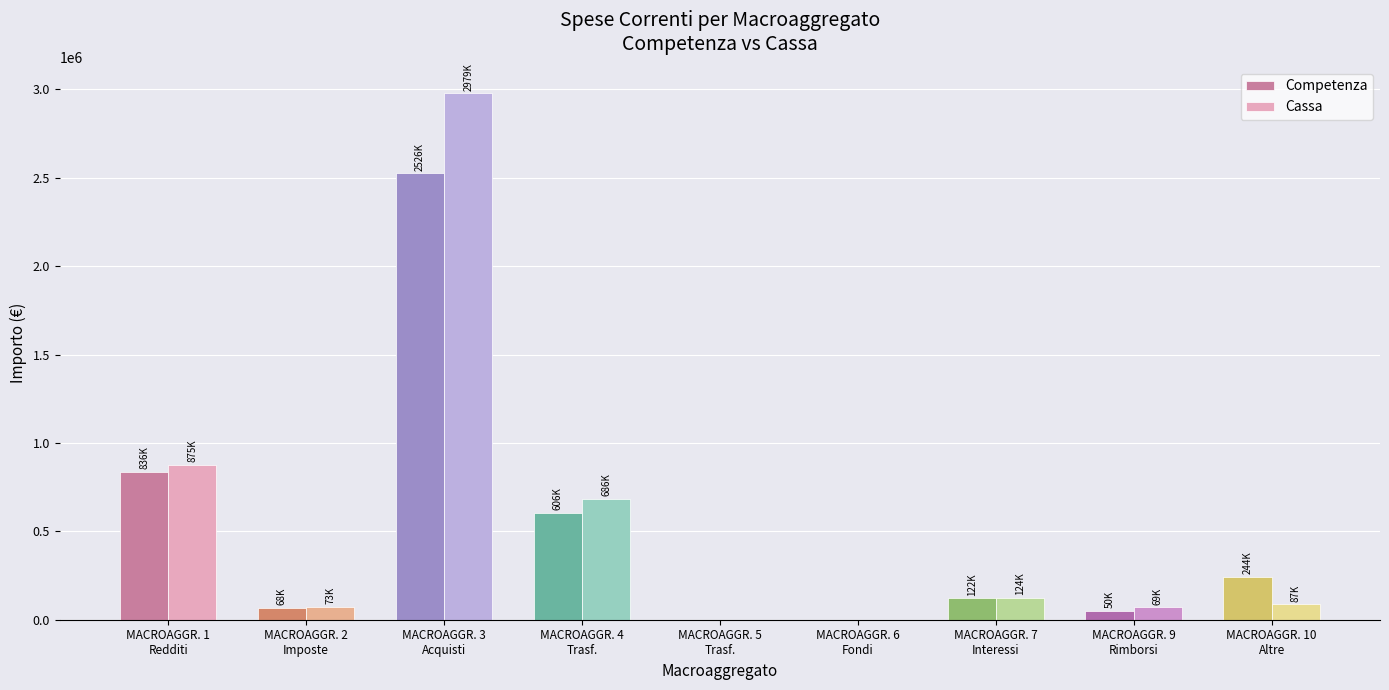

How many series are shown in this chart?

2